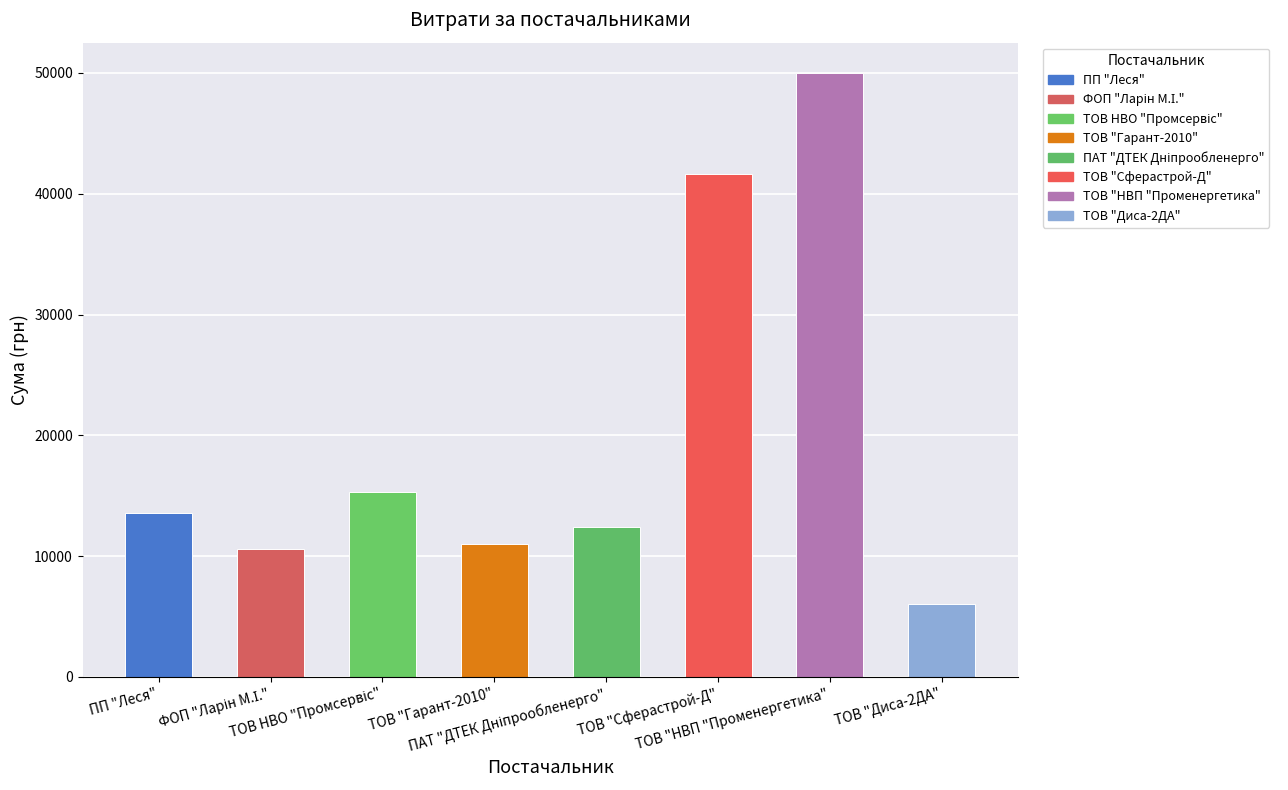

The chart shows a value of 18732.5 at ТОВ "Гарант-2010". True or false?

False